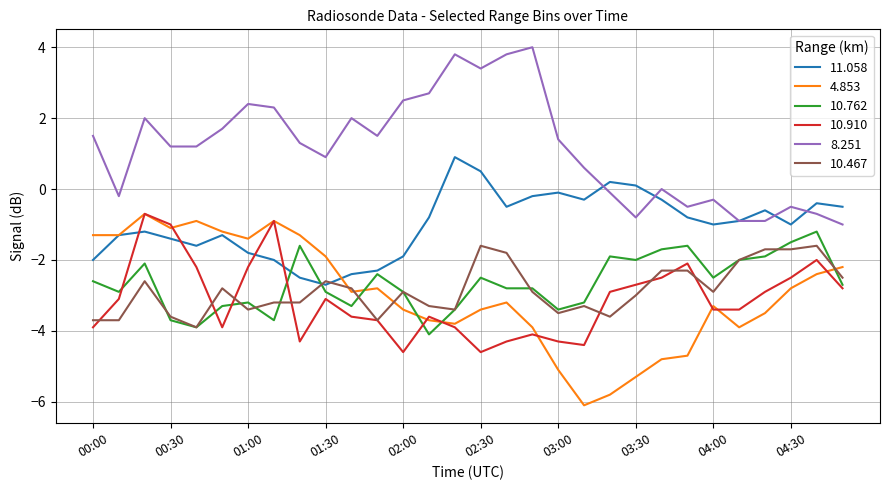

Which series has the largest range (max minus min)?

4.853